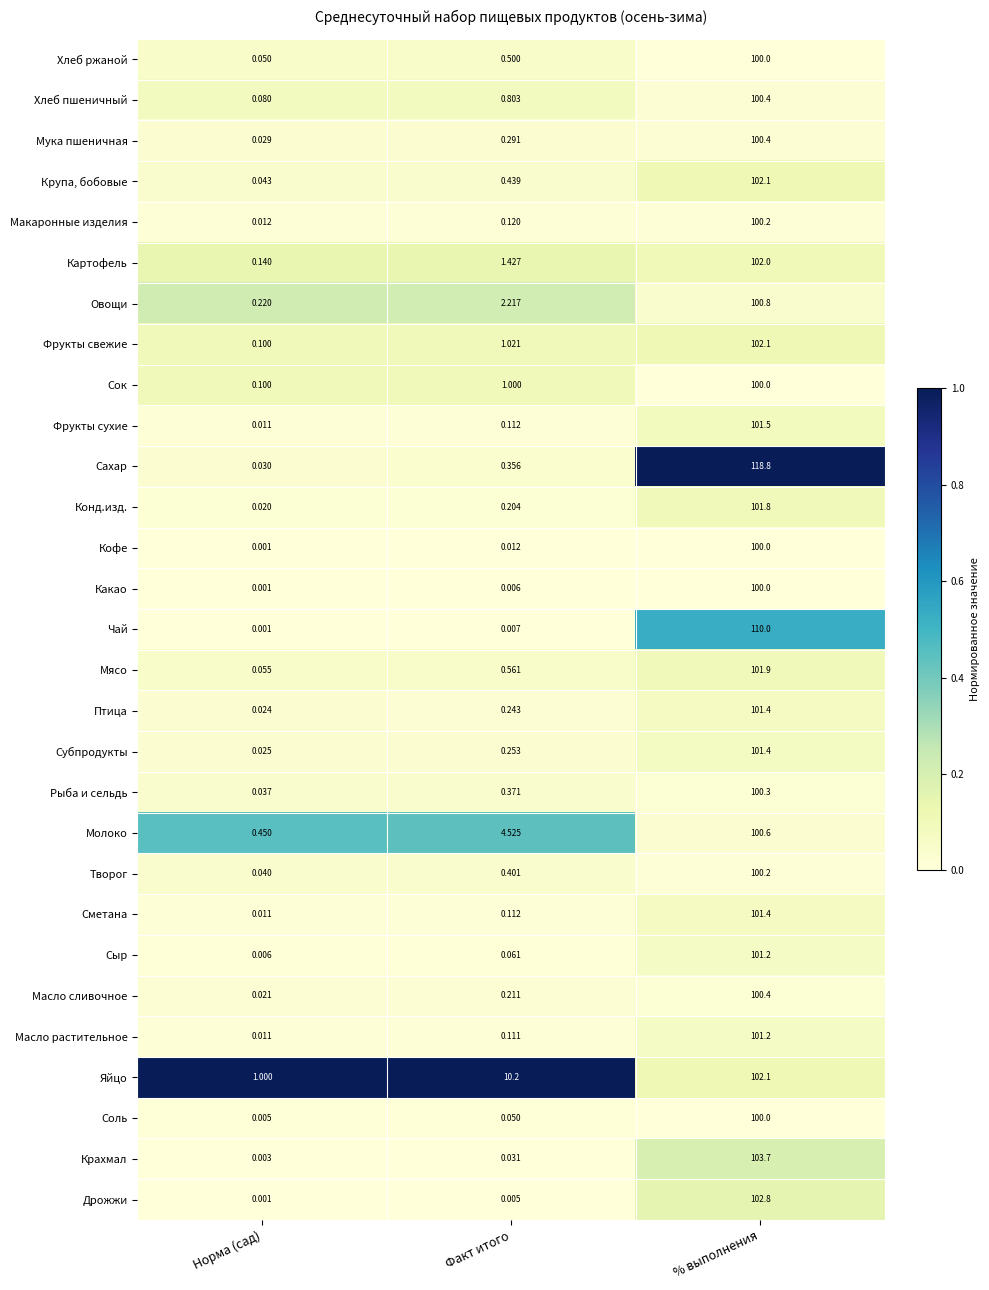

Where is Птица nearest to the value 50?

Факт итого